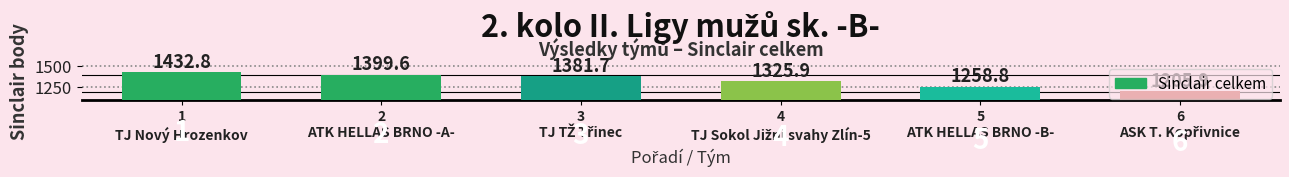

What is the change in value from 1
TJ Nový Hrozenkov to 2
ATK HELLAS BRNO -A-?

-33.2